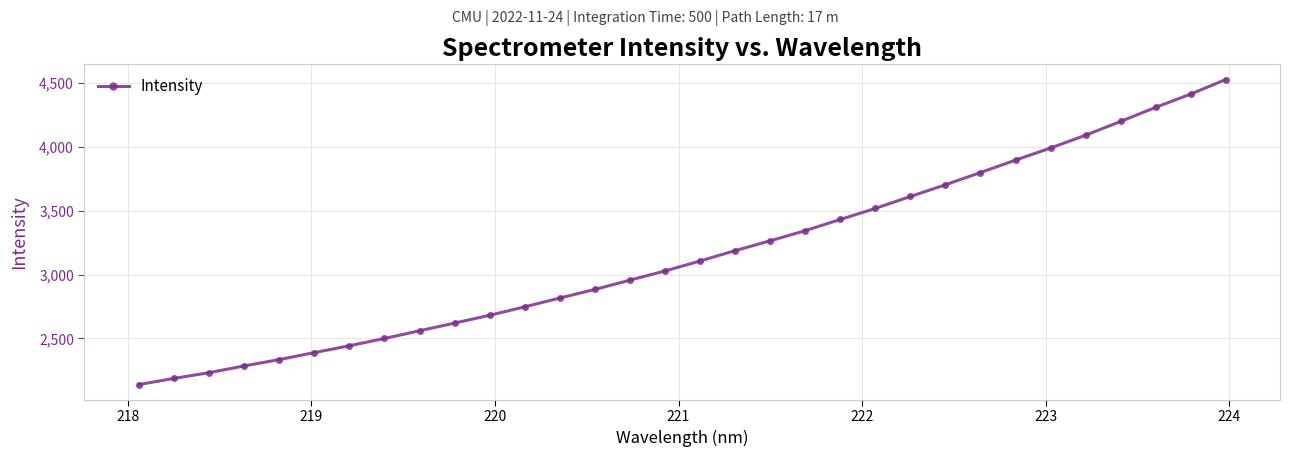

What is the maximum value shown in the chart?

4527.1